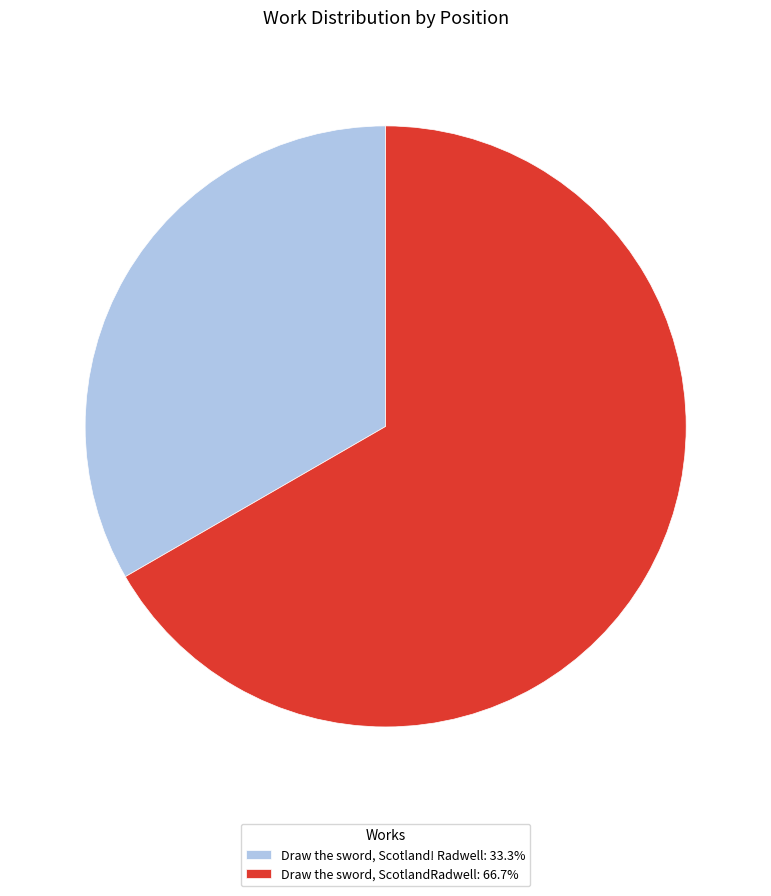

Count the number of slices in the pie.

2